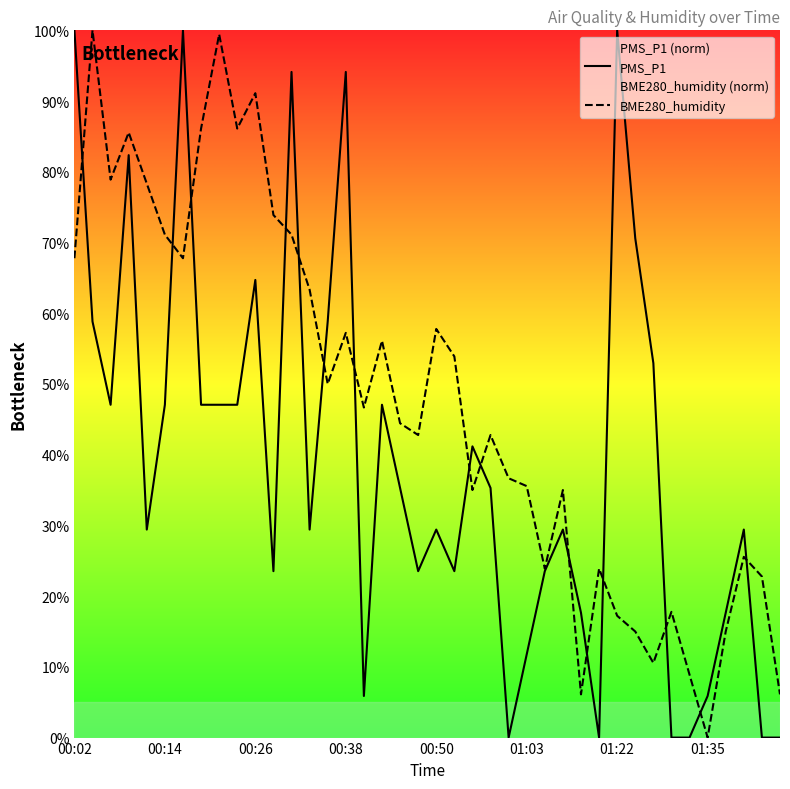

Reading left to right, extract all data points from this chart.

PMS_P1: 100.0	58.8	47.1	82.4	29.4	47.1	100.0	47.1	47.1	47.1	64.7	23.5	94.1	29.4	58.8	94.1	5.9	47.1	35.3	23.5	29.4	23.5	41.2	35.3	0.0	11.8	23.5	29.4	17.6	0.0	100.0	70.6	52.9	0.0	0.0	5.9	17.6	29.4	0.0	0.0
BME280_humidity: 67.8	100.0	78.9	85.6	78.3	71.1	67.8	86.1	99.4	86.1	91.1	73.9	71.1	63.3	50.0	57.2	46.7	56.1	44.4	42.8	57.8	53.9	35.0	42.8	36.7	35.6	23.9	35.0	6.1	23.9	17.2	15.0	10.6	17.8	8.9	0.0	15.0	25.6	22.8	6.1